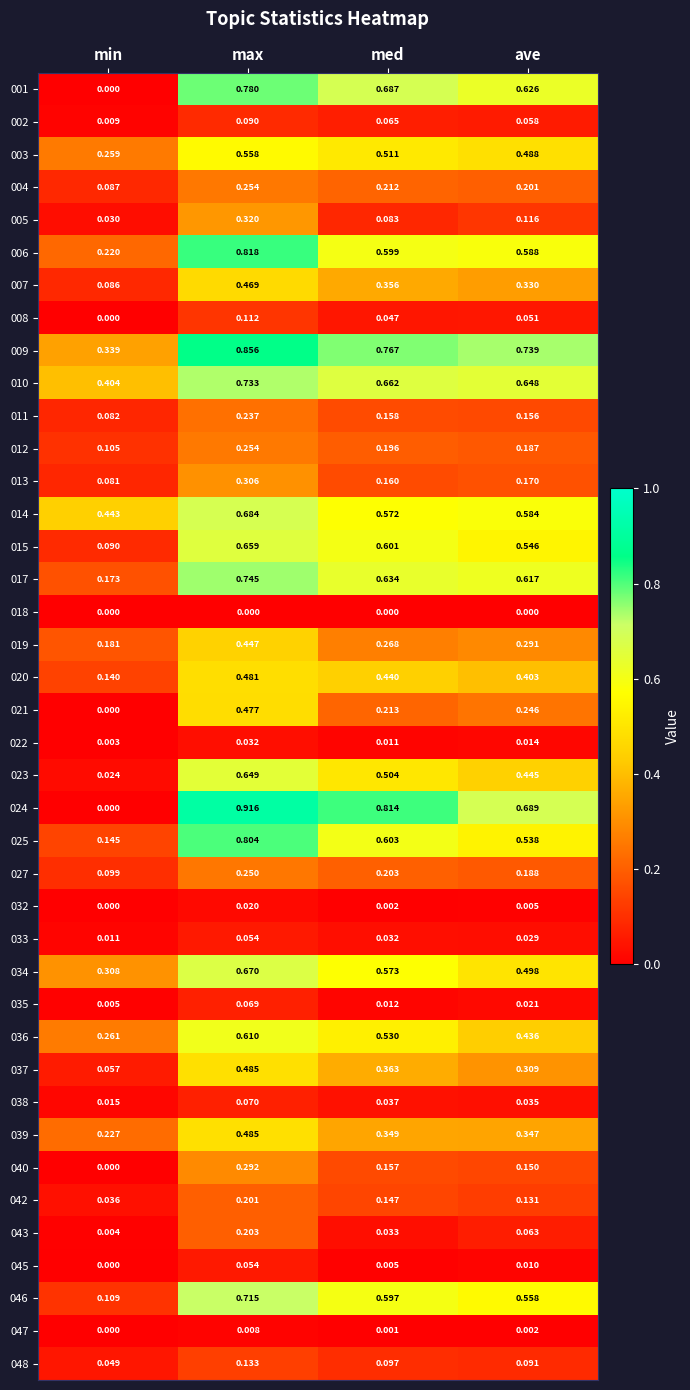

Where is 043 nearest to the value 0?

min